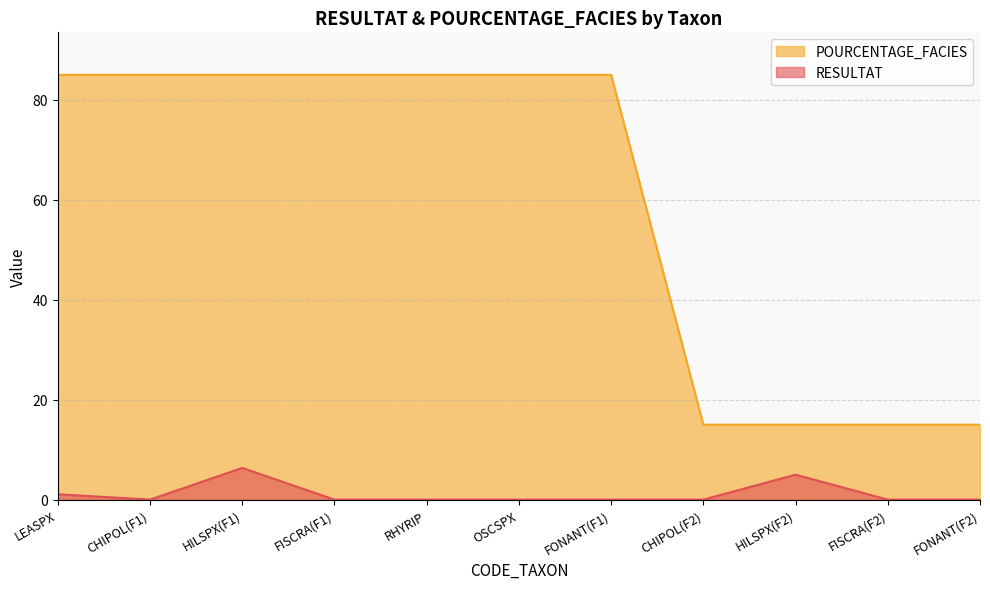

Rank the categories by POURCENTAGE_FACIES value from highest to lowest.

LEASPX, CHIPOL(F1), HILSPX(F1), FISCRA(F1), RHYRIP, OSCSPX, FONANT(F1), CHIPOL(F2), HILSPX(F2), FISCRA(F2), FONANT(F2)